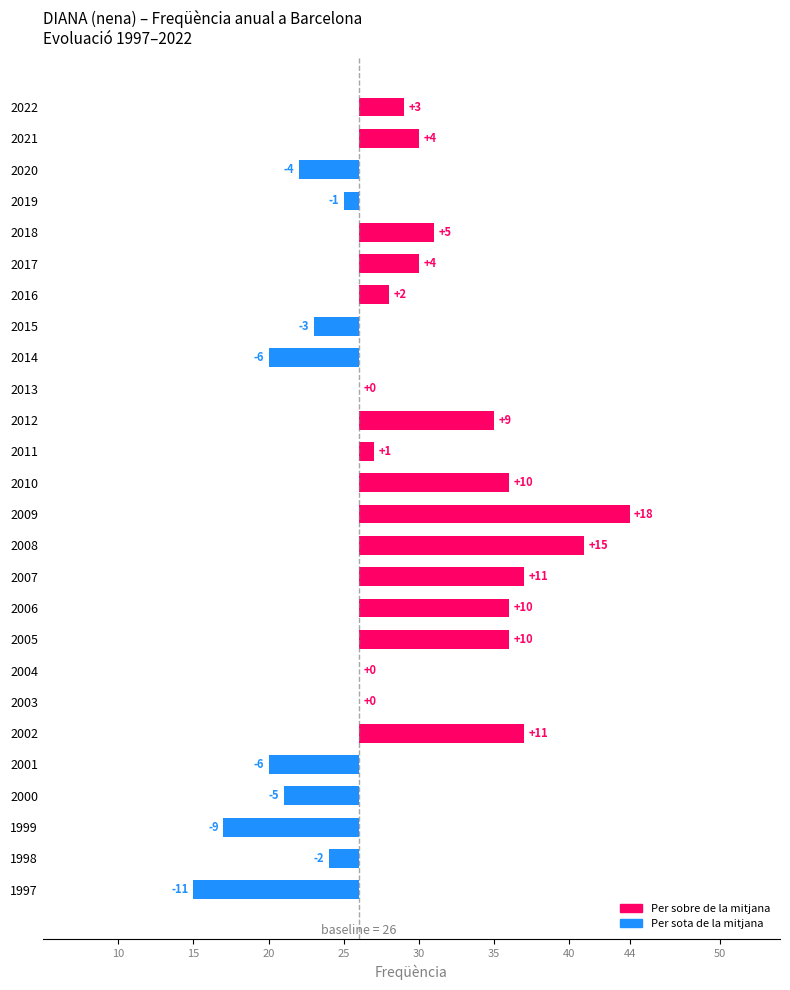

What is the average value?

3